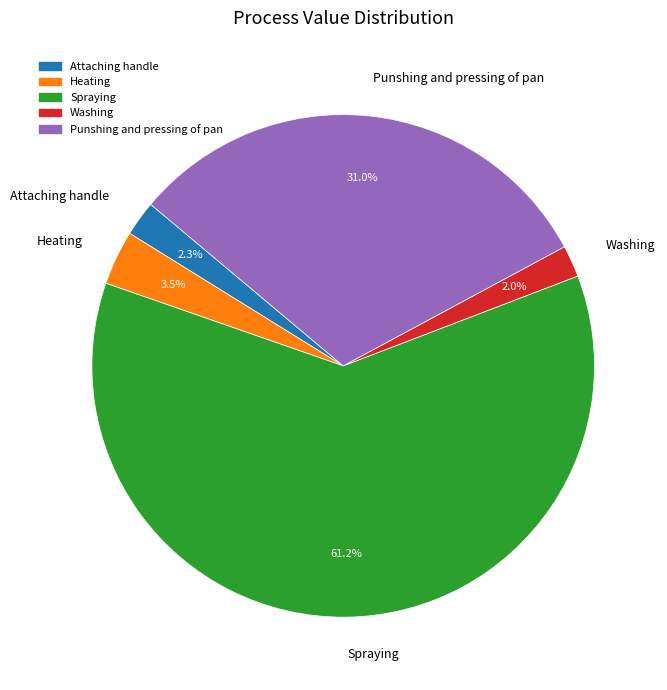

Which has a higher value, Heating or Spraying?

Spraying